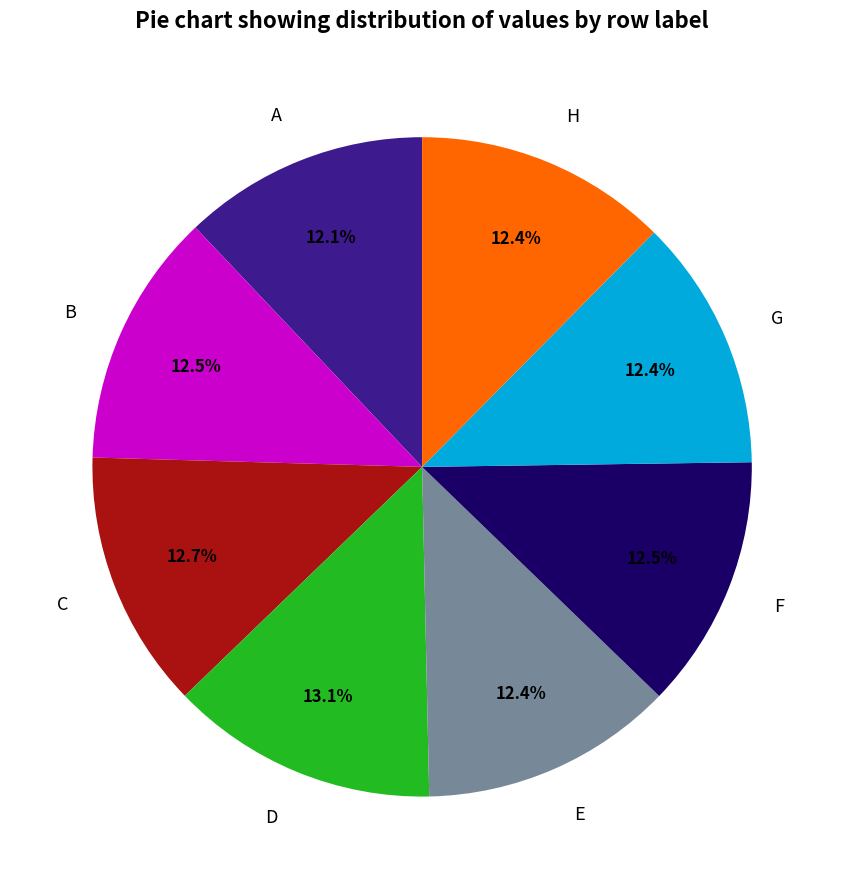

Is there any slice that represents more than half of the pie?

No